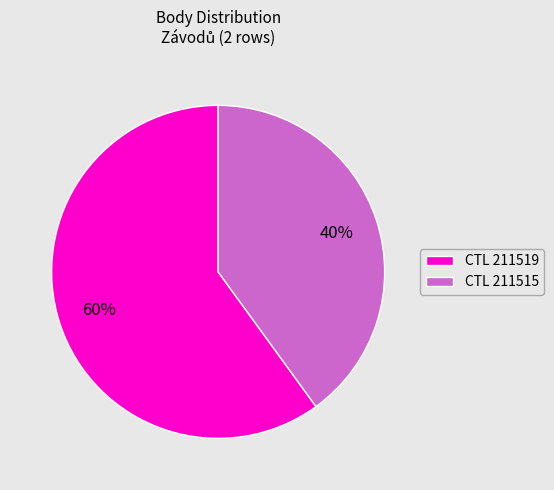

Does any single category account for the majority?

Yes